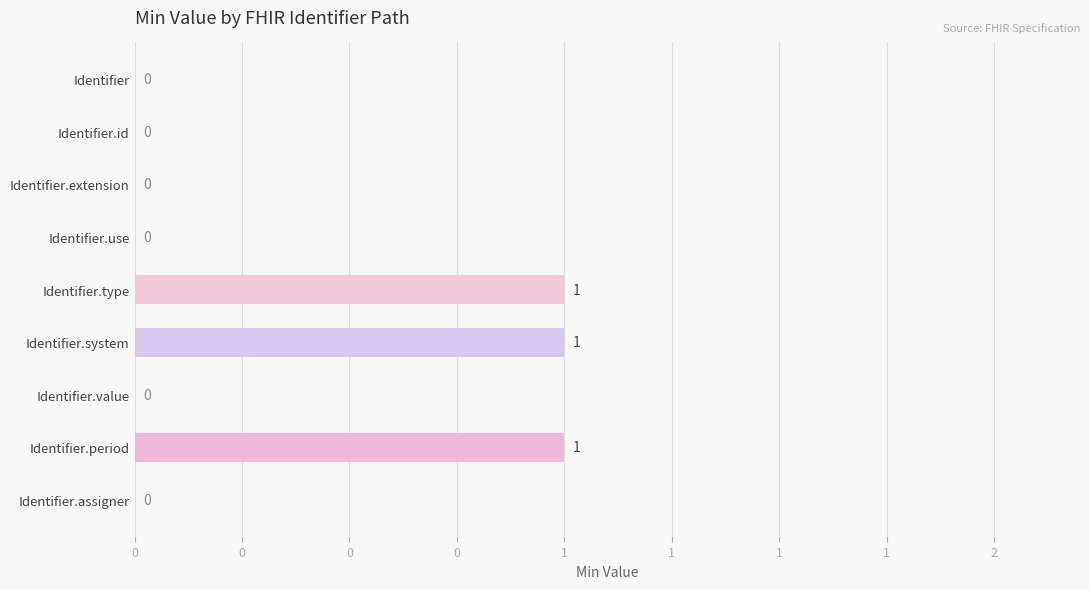

Are the bars horizontal?

Yes